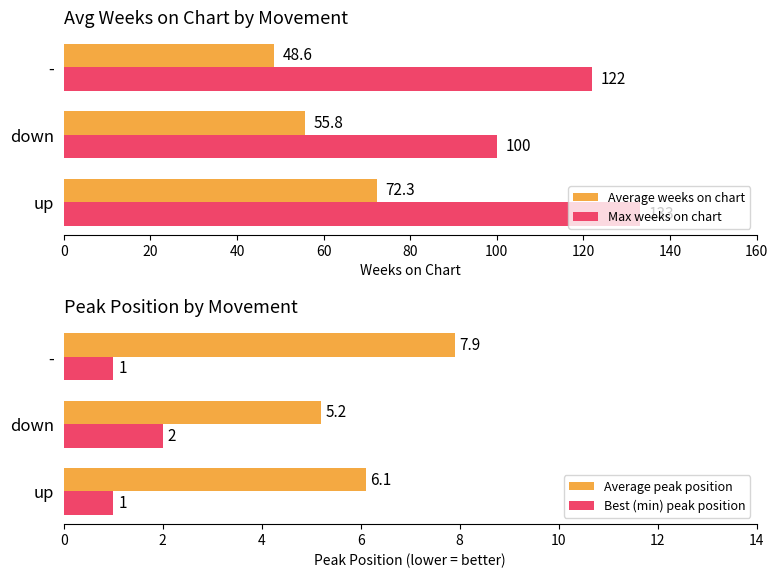

What are all the series names shown in the legend?

Average weeks on chart, Max weeks on chart, Average peak position, Best (min) peak position